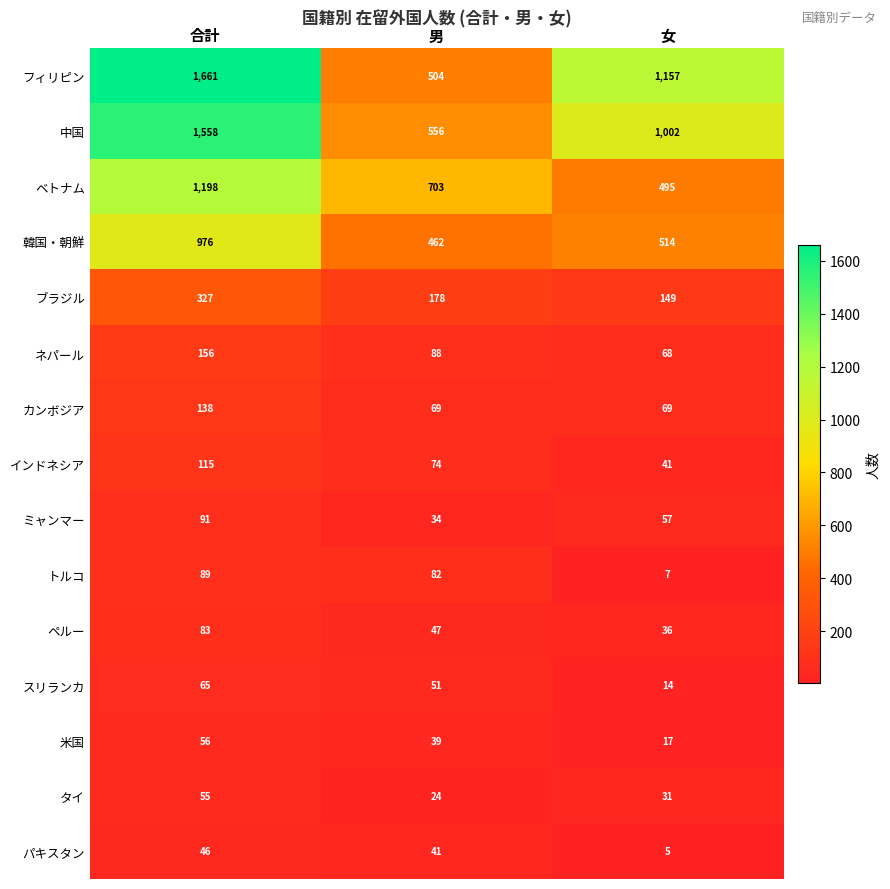

What is the difference between the 韓国・朝鮮 values at 合計 and 男?

514